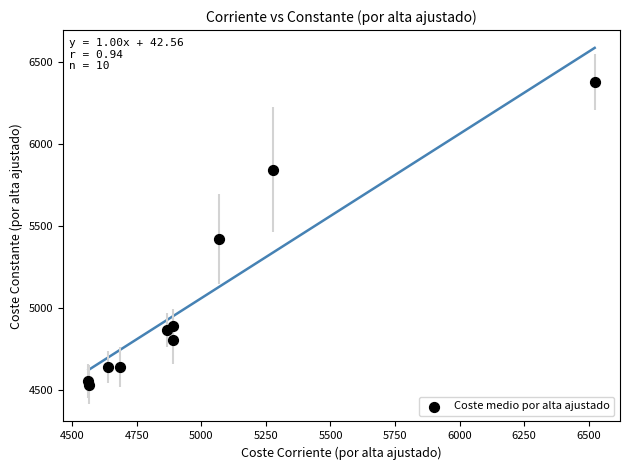

What Y value in the scatter plot is closest to 5455?

5417.1